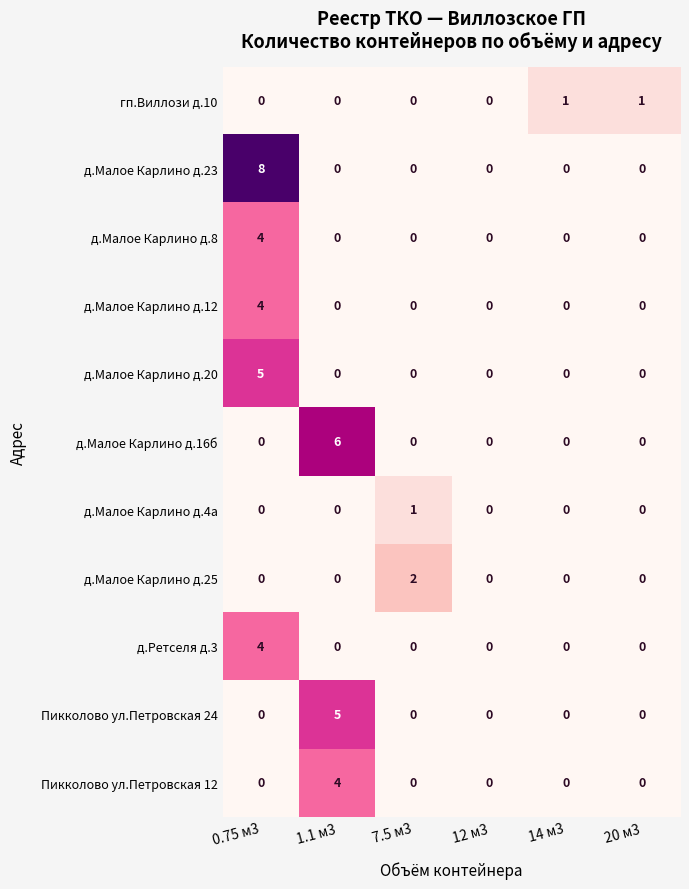

At which category is the sum across all series the highest?

0.75 м3